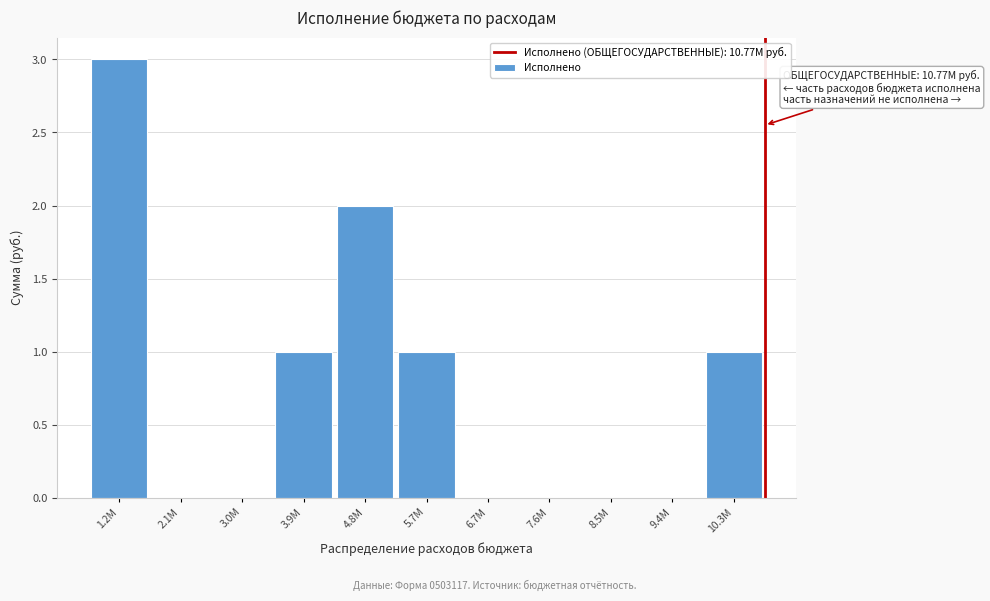

Reading right to left, extract all data points from this chart.

10.3M=1	9.4M=0	8.5M=0	7.6M=0	6.7M=0	5.7M=1	4.8M=2	3.9M=1	3.0M=0	2.1M=0	1.2M=3